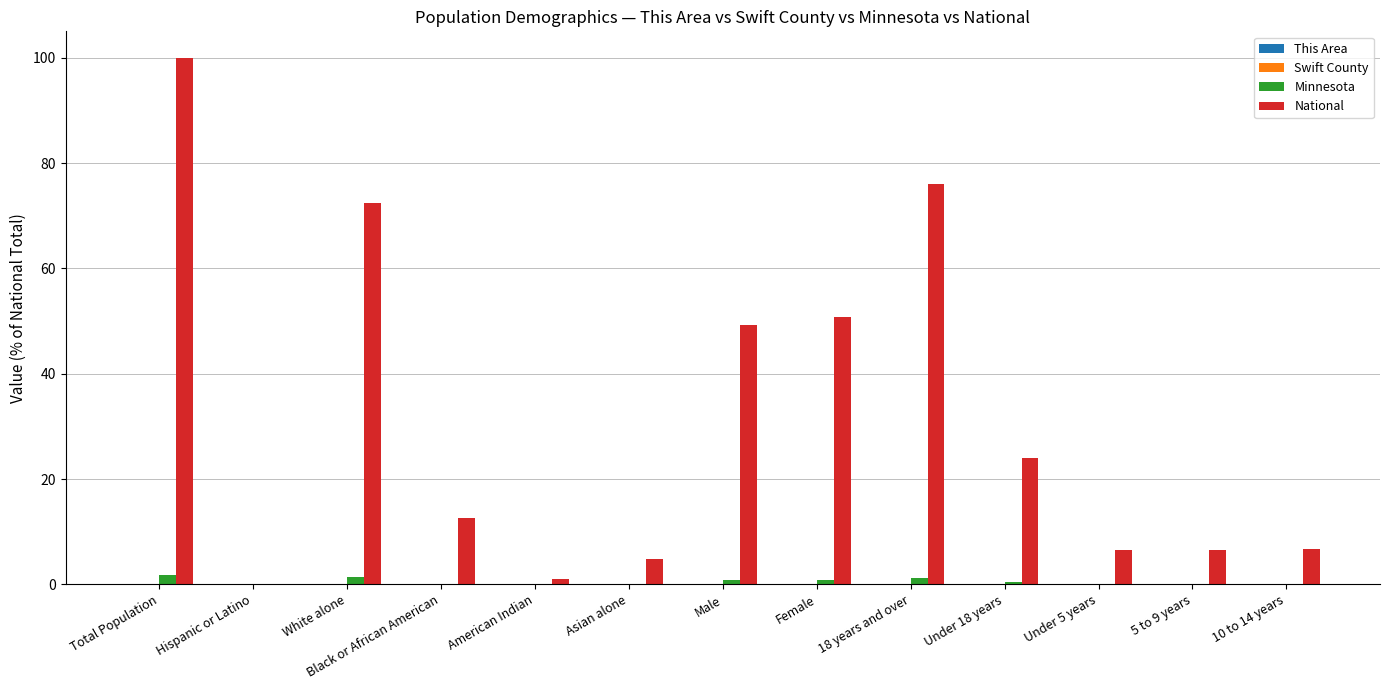

How many groups of bars are there?

13